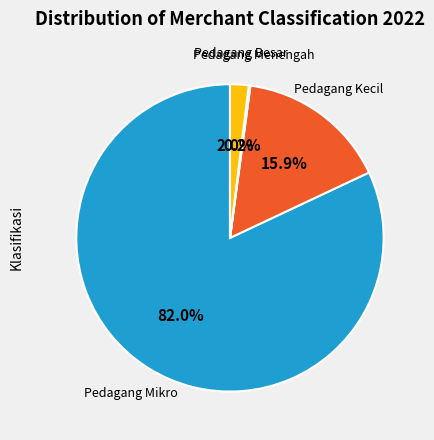

To the nearest percent, what is the difference between the largest and smallest slice percentages?

82%